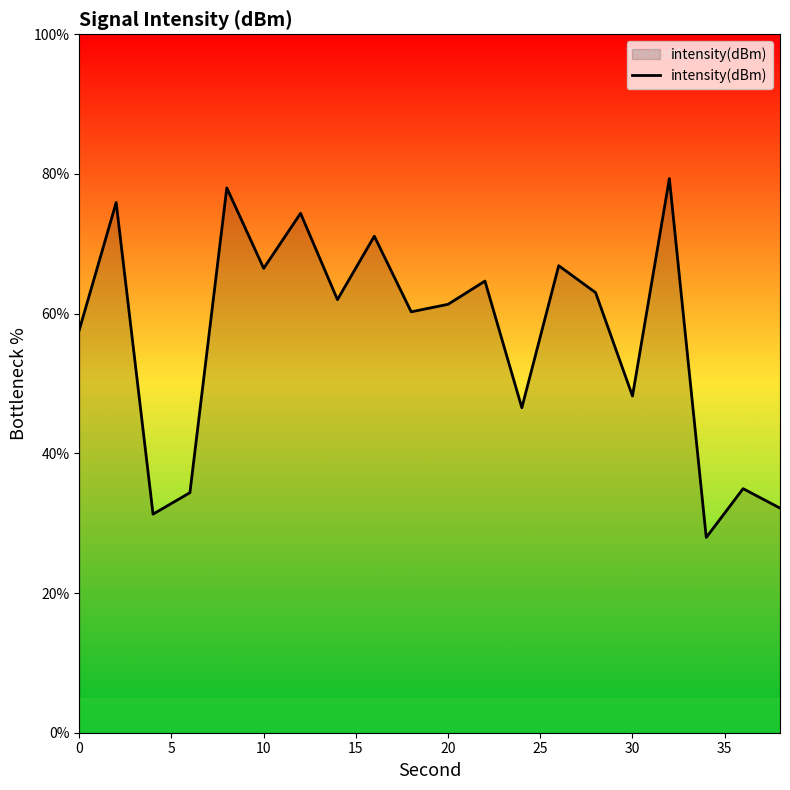

What is the difference between the maximum and minimum values?

51.4